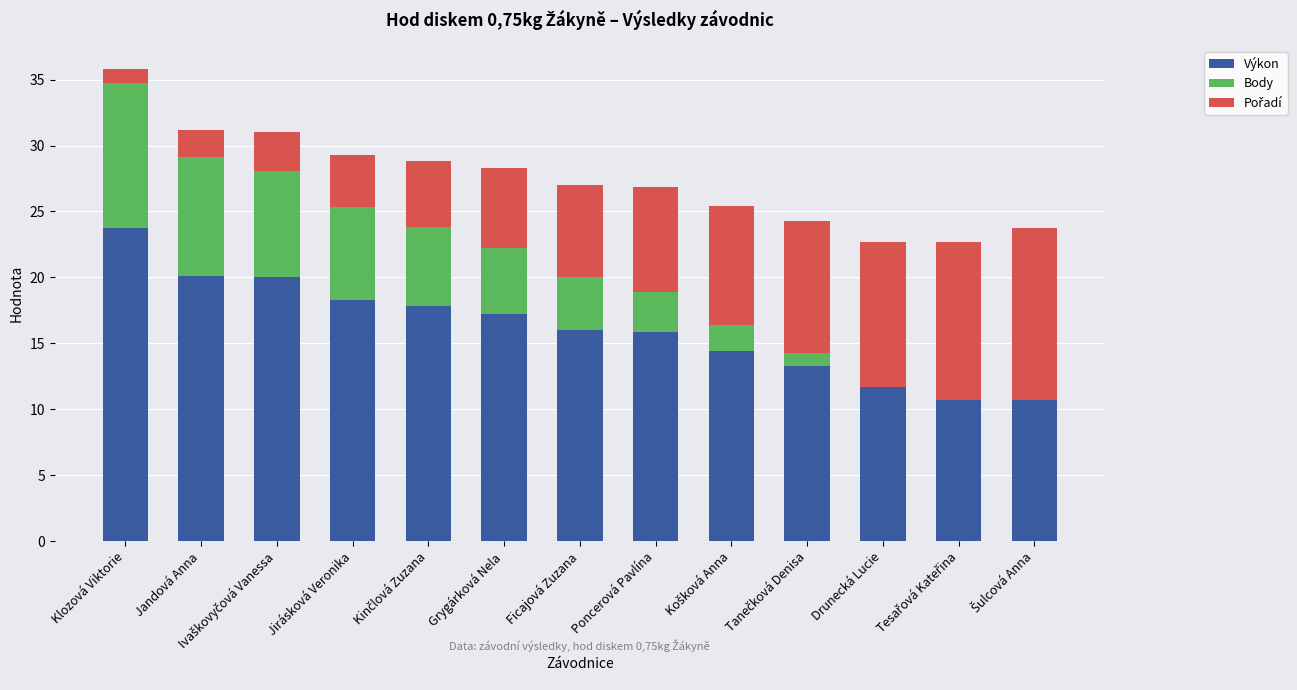

The value of Výkon at Jandová Anna is 20.1. True or false?

True